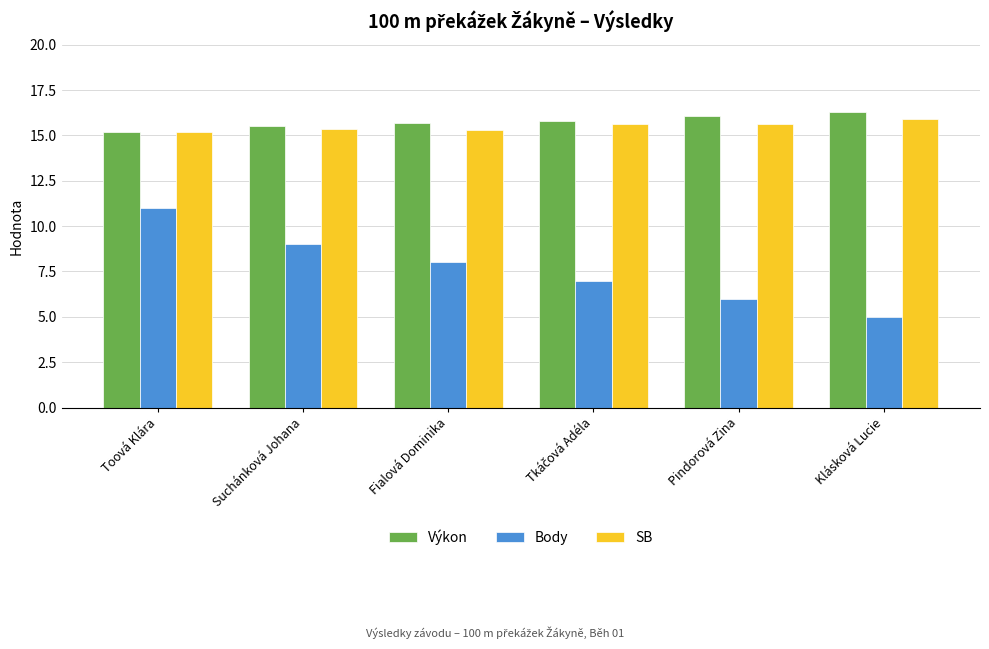

Is it true that Výkon equals 15.7 at Fialová Dominika?

True